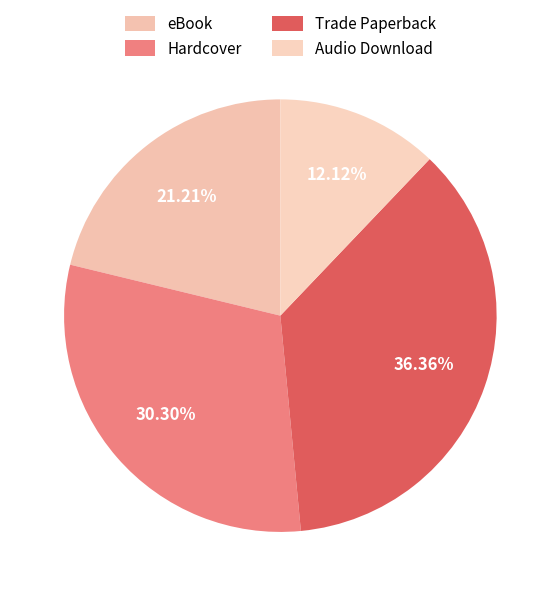

To the nearest percent, what percentage of the pie is Trade Paperback?

36%